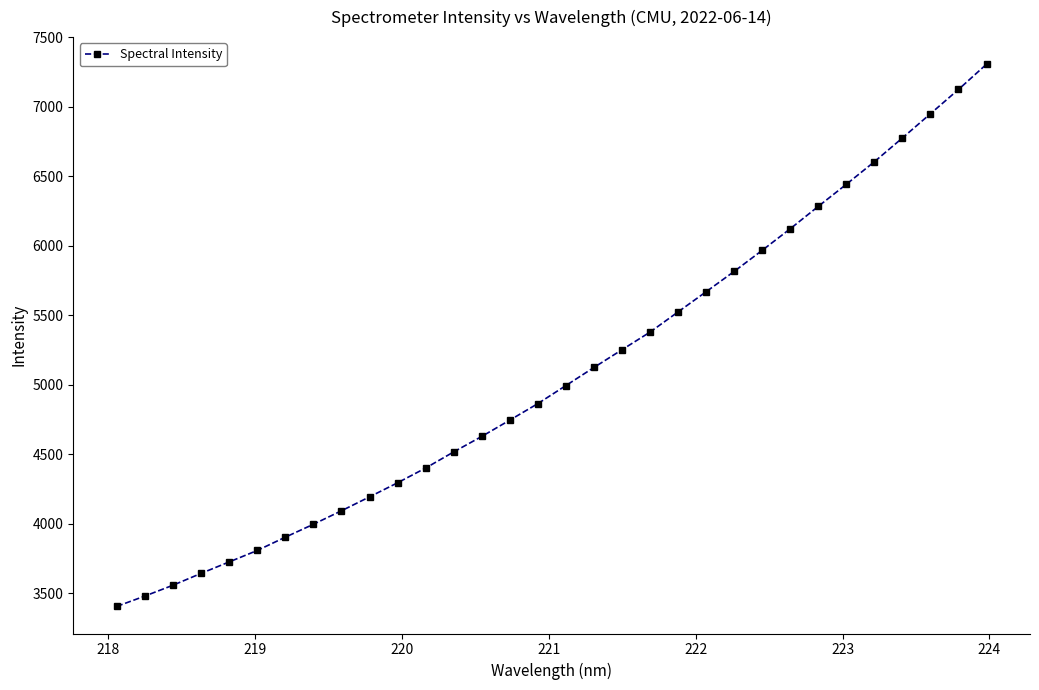

What is the greatest value displayed?

7306.1